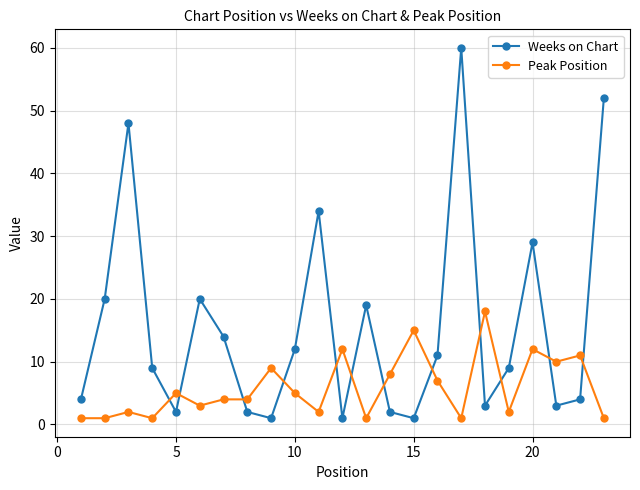

True or false: Weeks on Chart has more than 1 points higher than both neighbors.

True